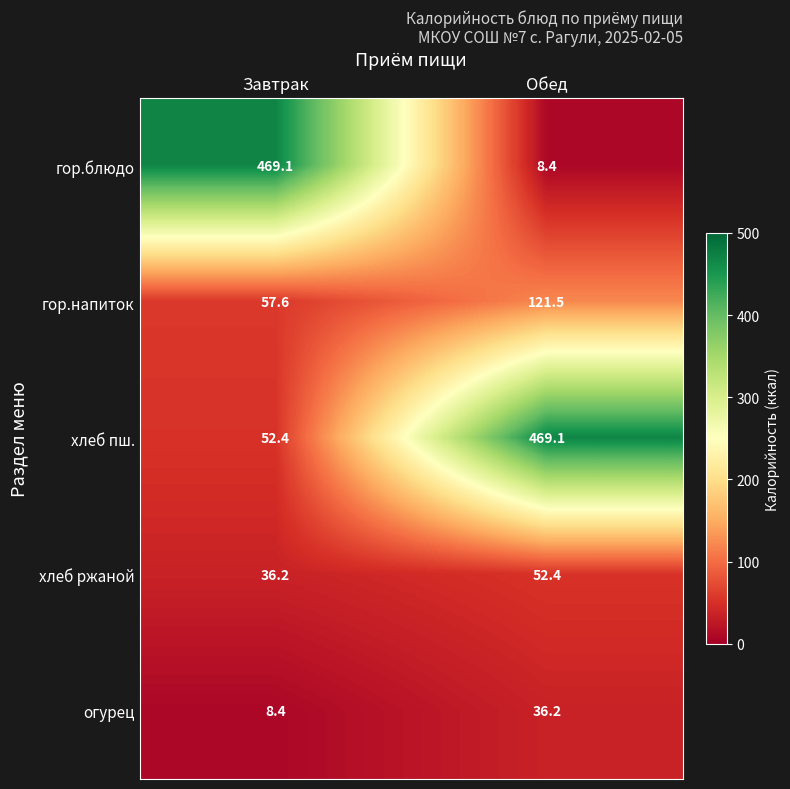

What is the sum of all гор.напиток values?

179.1